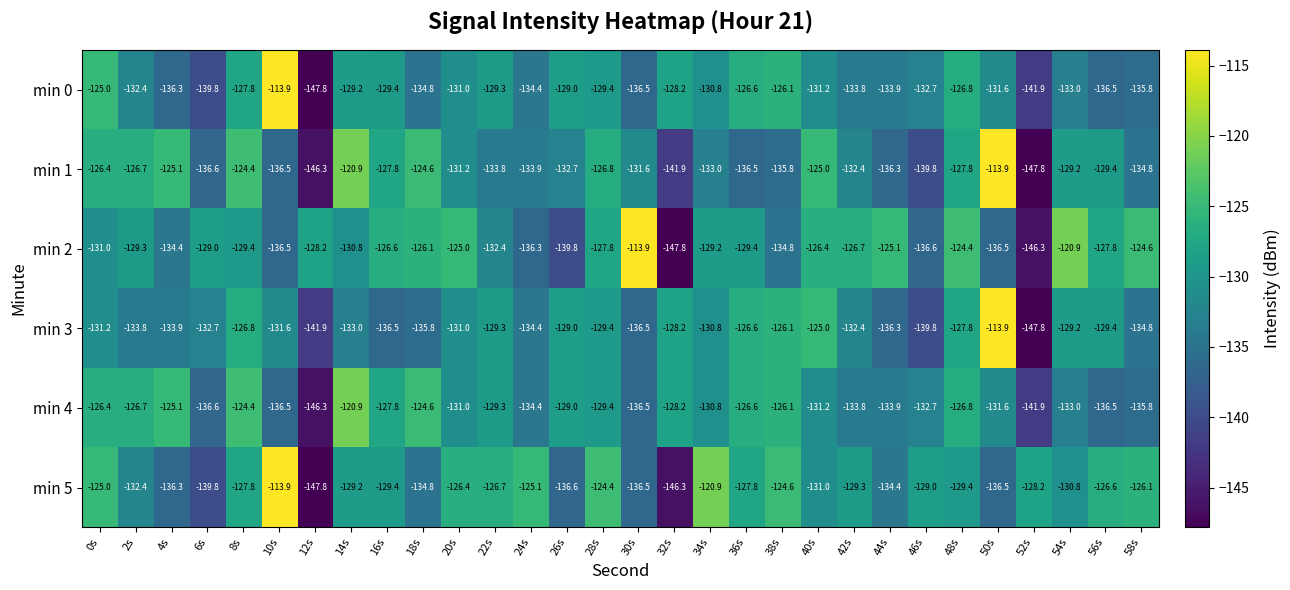

How many values in the min 4 series exceed -130?

14